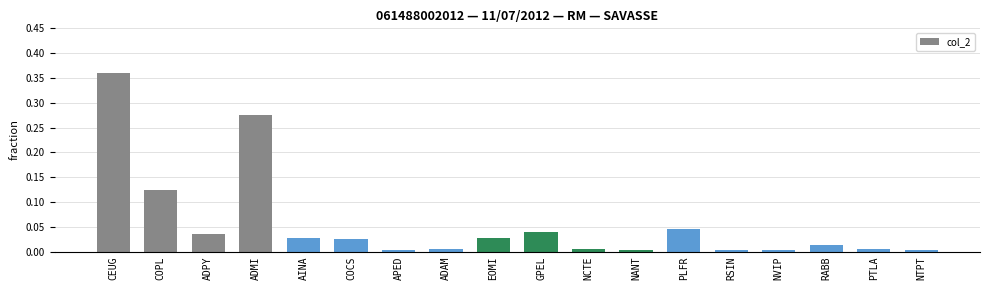

How many bars are there in total?

18